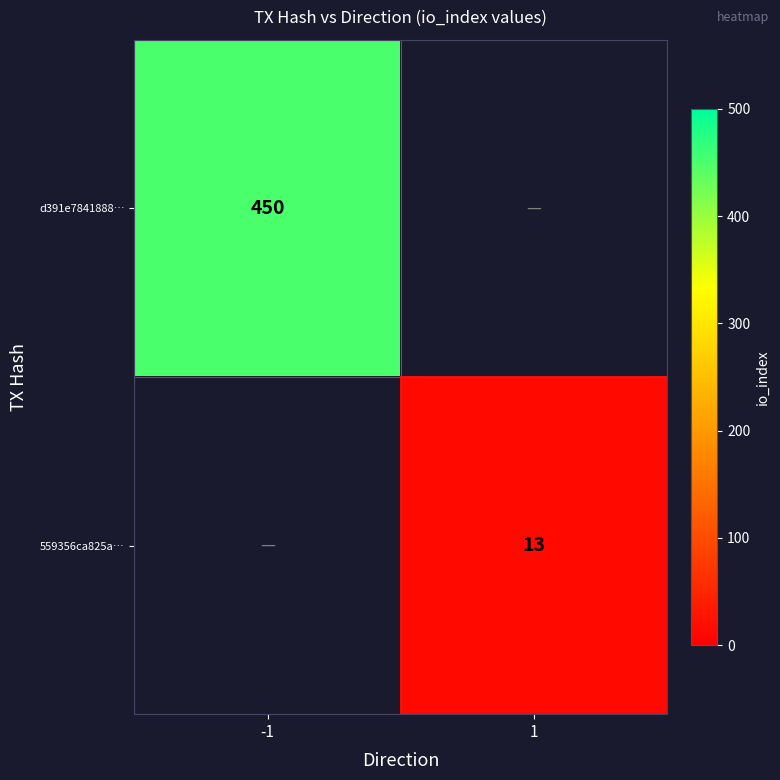

How many categories are shown in the chart?

2